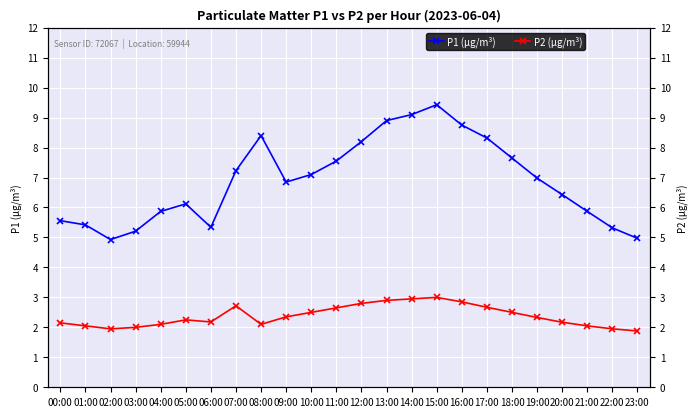

Does the chart display data point markers on the line(s)?

Yes